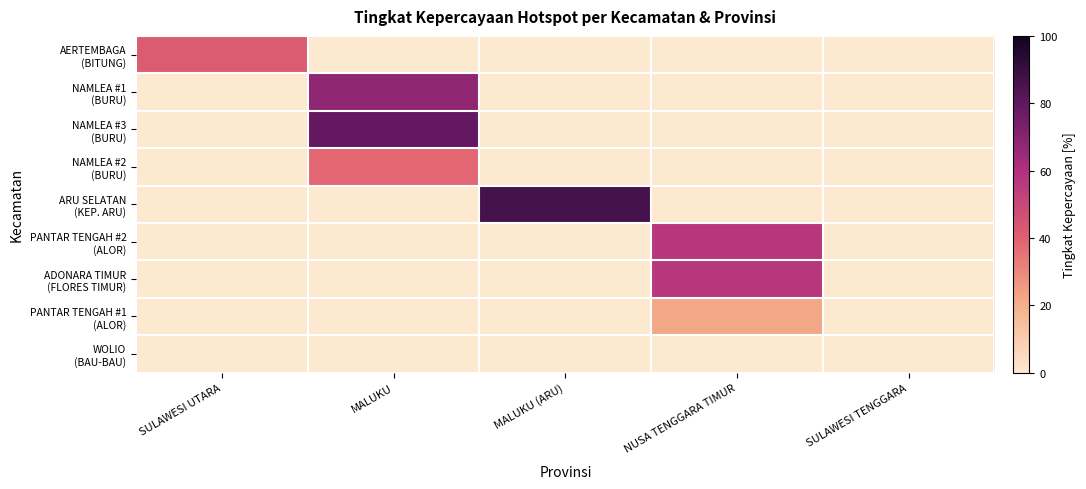

At SULAWESI TENGGARA, list the series in order from largest to smallest.

AERTEMBAGA (BITUNG), NAMLEA #1 (BURU), NAMLEA #3 (BURU), NAMLEA #2 (BURU), ARU SELATAN (KEP. ARU), PANTAR TENGAH #2 (ALOR), ADONARA TIMUR (FLORES TIMUR), PANTAR TENGAH #1 (ALOR), WOLIO (BAU-BAU)